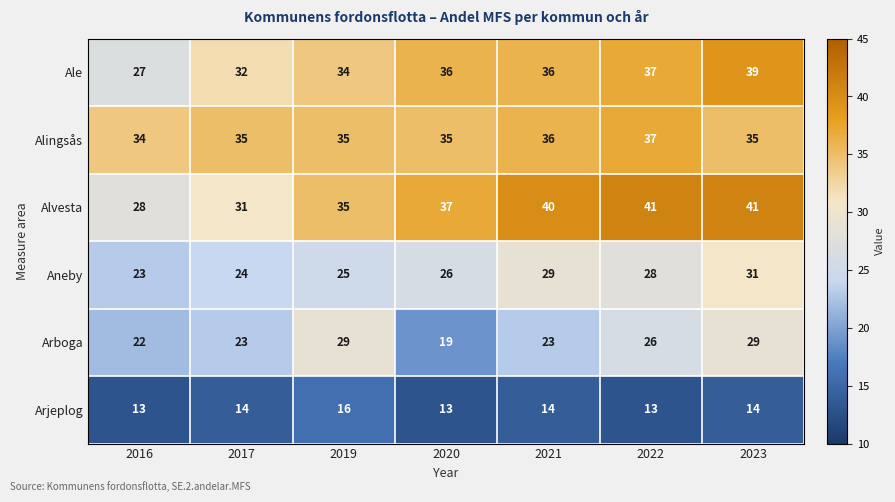

Rank the series at 2023 from highest to lowest value.

Alvesta, Ale, Alingsås, Aneby, Arboga, Arjeplog